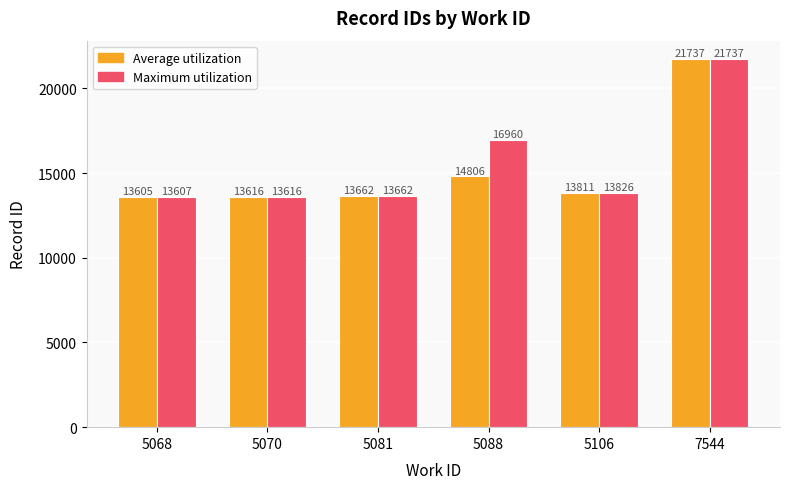

Rank the categories by Average utilization value from highest to lowest.

7544, 5088, 5106, 5081, 5070, 5068